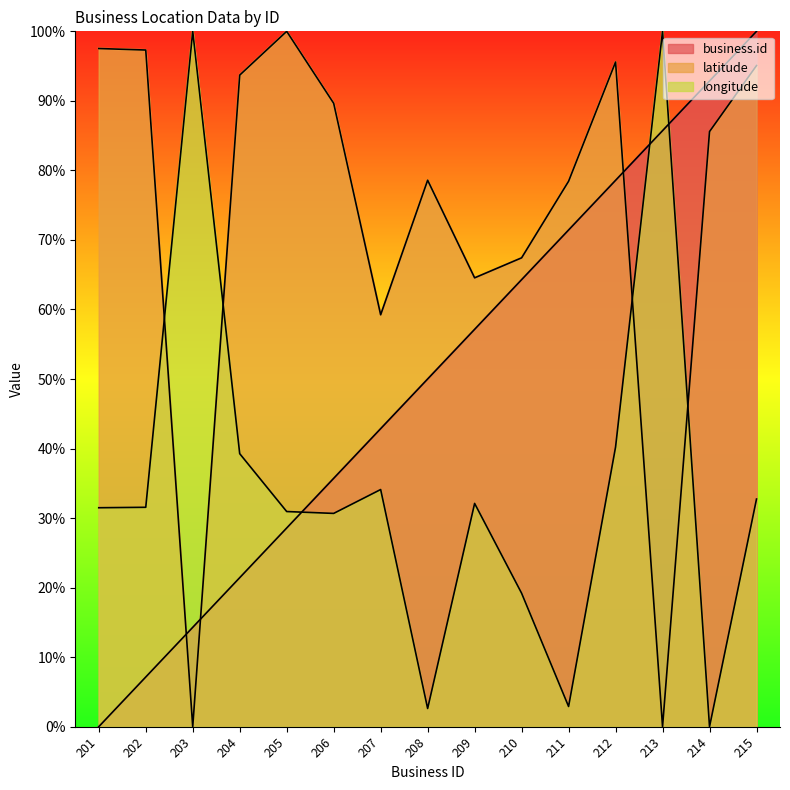

How many lines are shown in the chart?

3